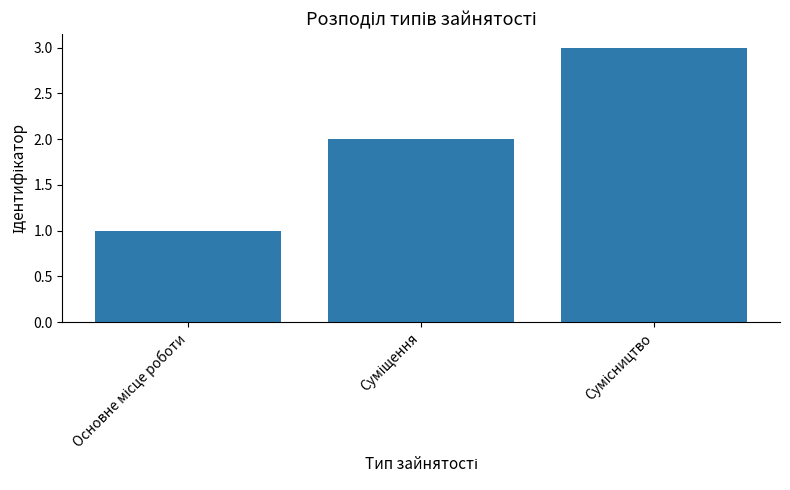

How many data points are less than 2?

1